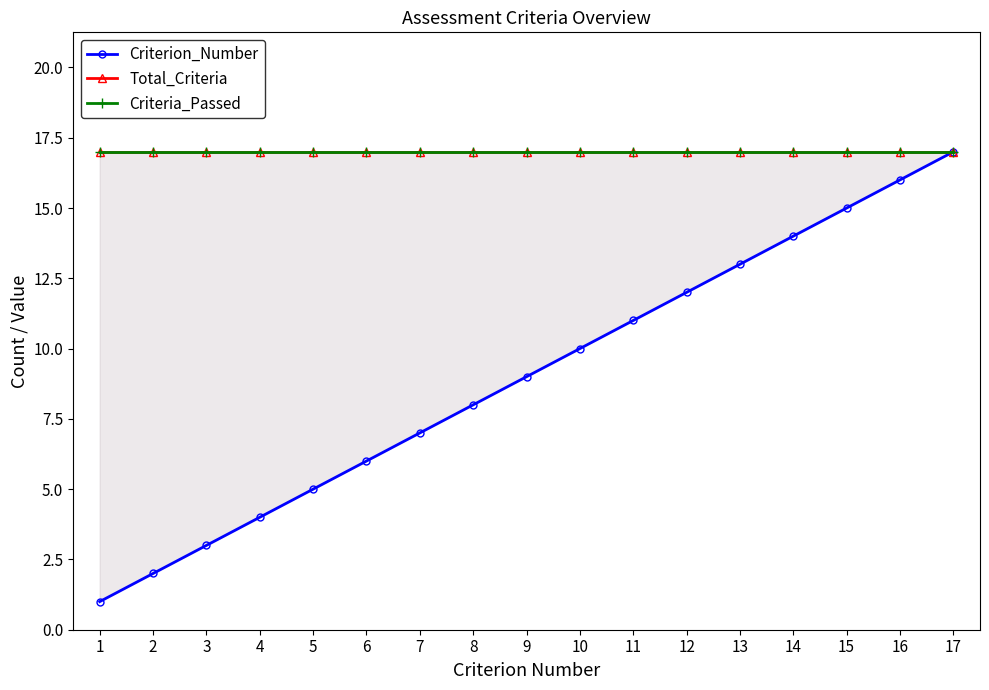

What is the approximate value of Criterion_Number at 17, to the nearest 5?

15